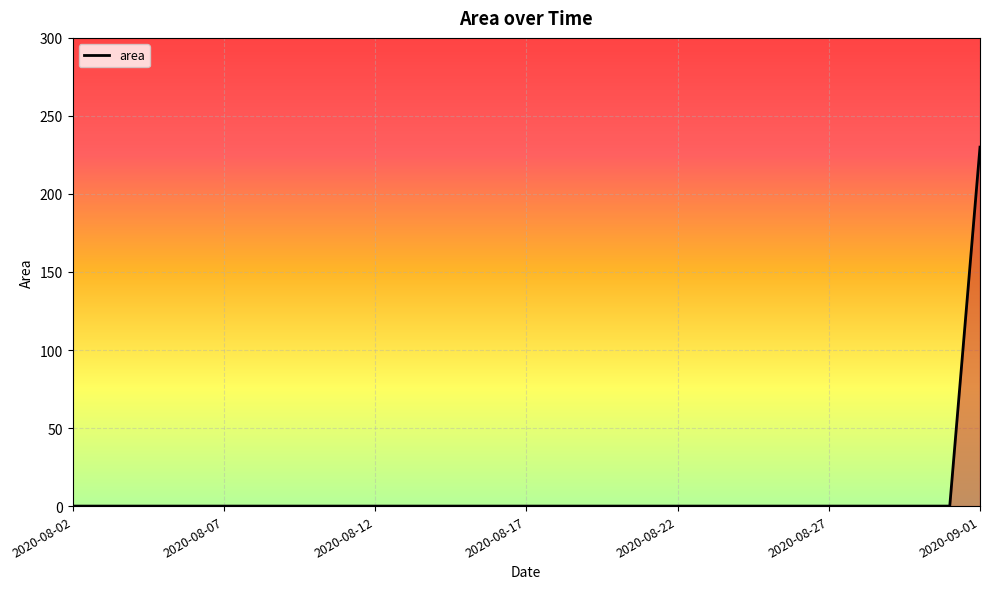

What is the difference between the maximum and minimum values?

230